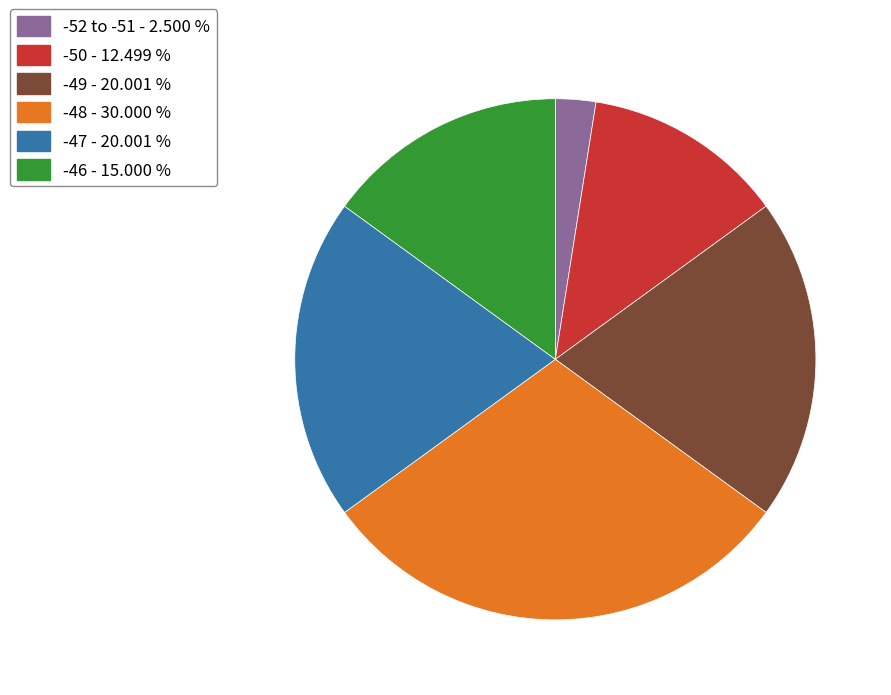

Does any single category account for the majority?

No